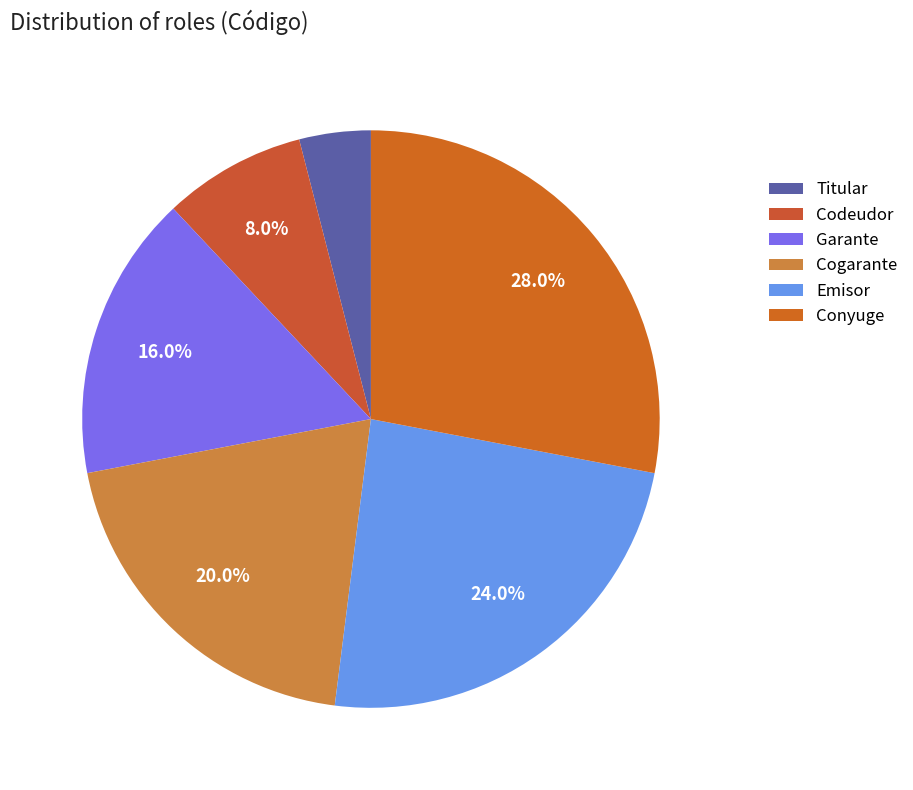

Is there any slice that represents more than half of the pie?

No